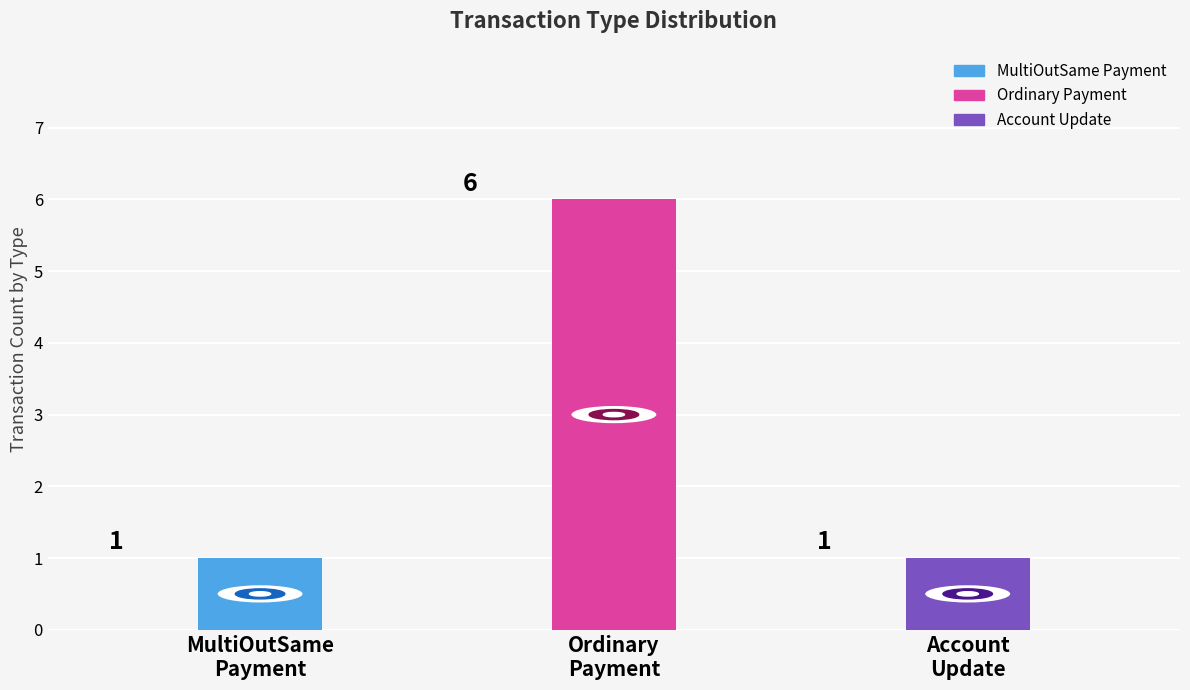

Reading left to right, extract all data points from this chart.

MultiOutSame
Payment=1	Ordinary
Payment=6	Account
Update=1